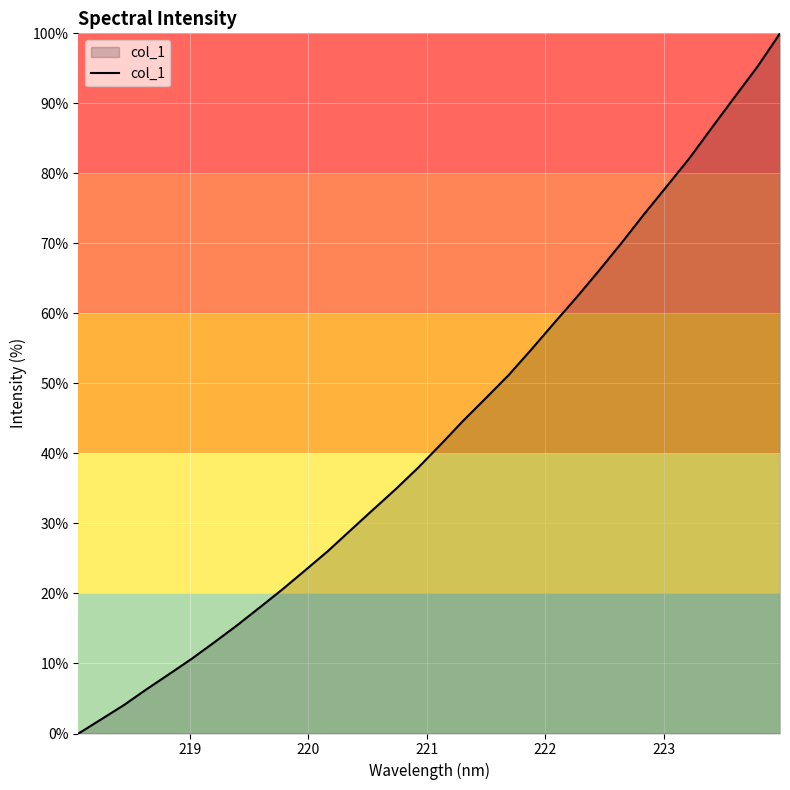

What is the difference between the maximum and minimum values?

100.0